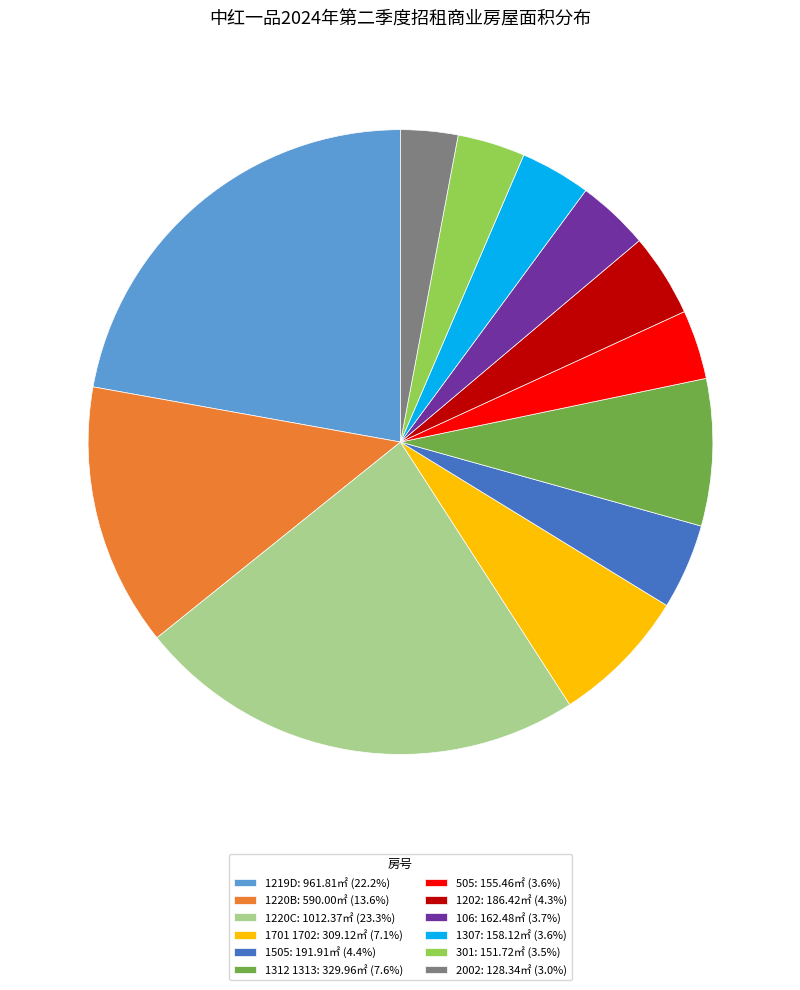

Count the number of slices in the pie.

12